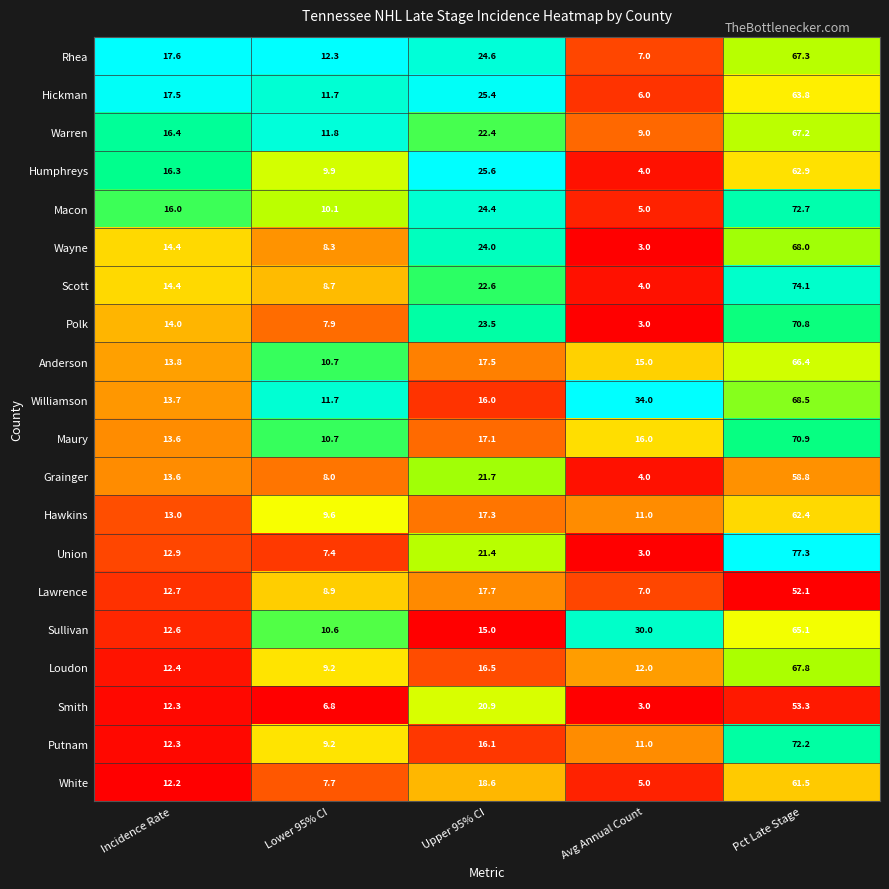

What is the smallest value displayed?

3.0